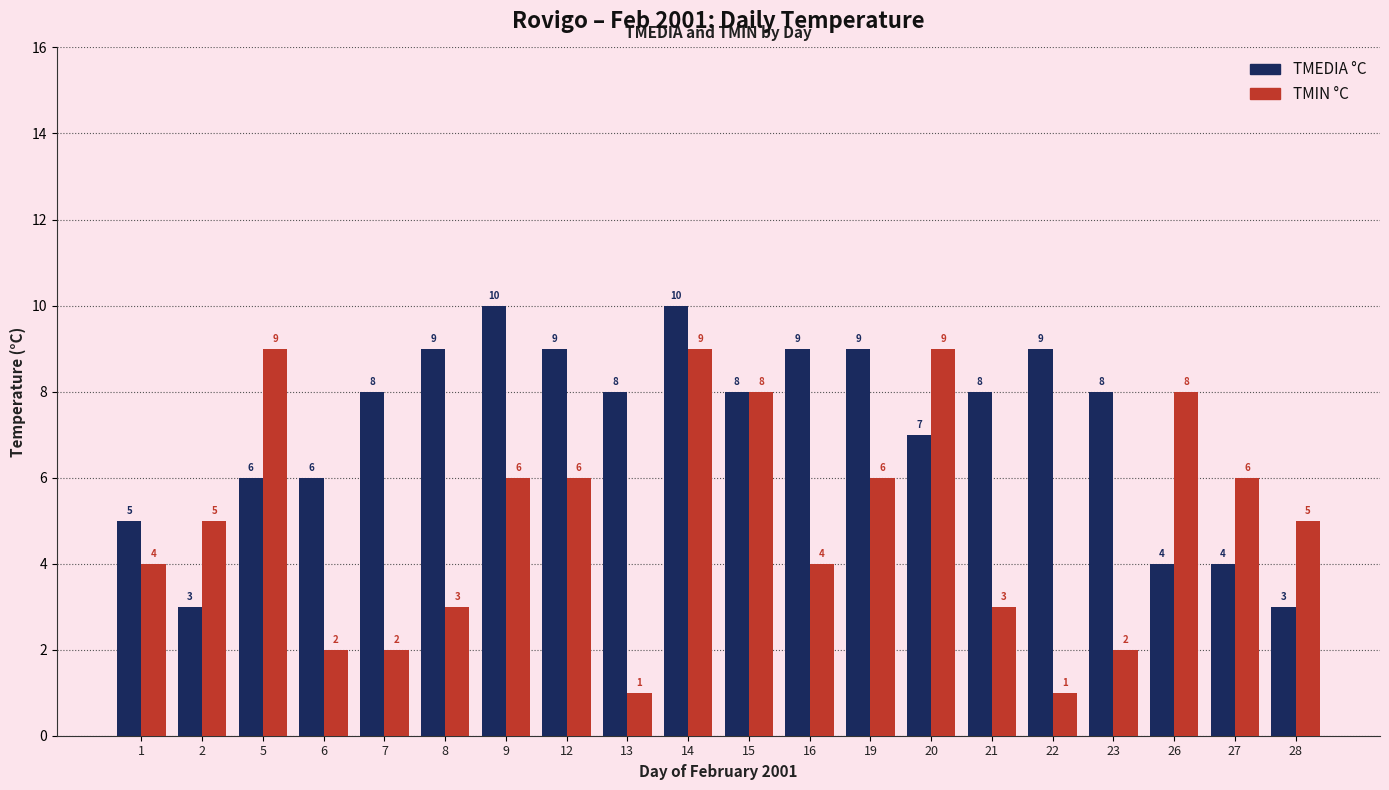

What is the difference between the maximum and minimum values in the TMEDIA °C series?

7